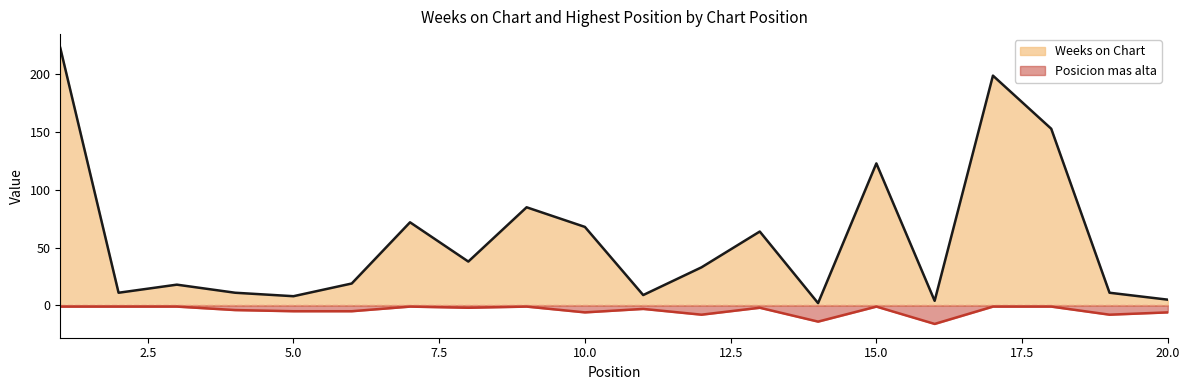

At which category does Weeks on Chart reach its first local peak?

3